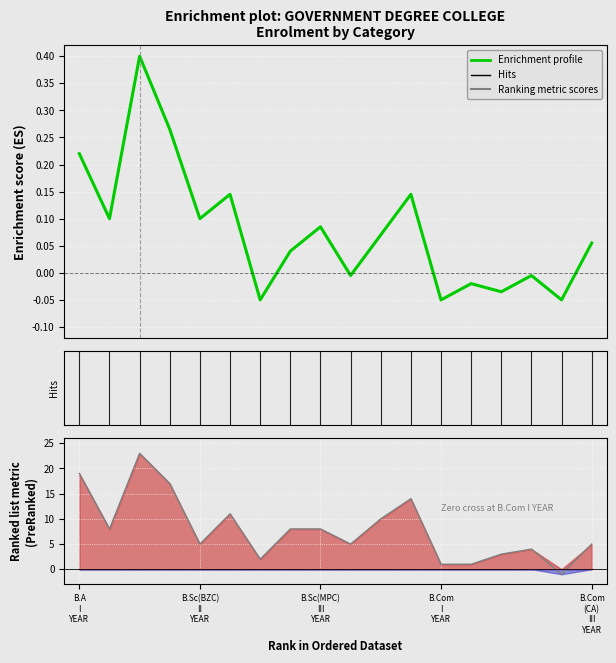

Is this an area chart (filled region under the line)?

No